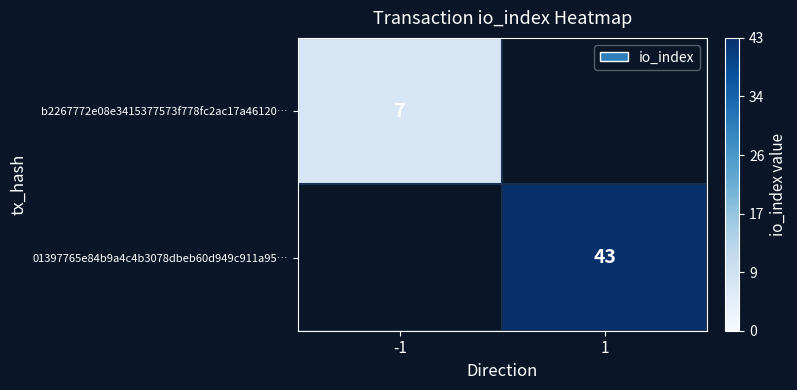

Is the value of b2267772e08e3415377573f778fc2ac17a46120… at -1 greater than the value of 01397765e84b9a4c4b3078dbeb60d949c911a95… at 1?

No